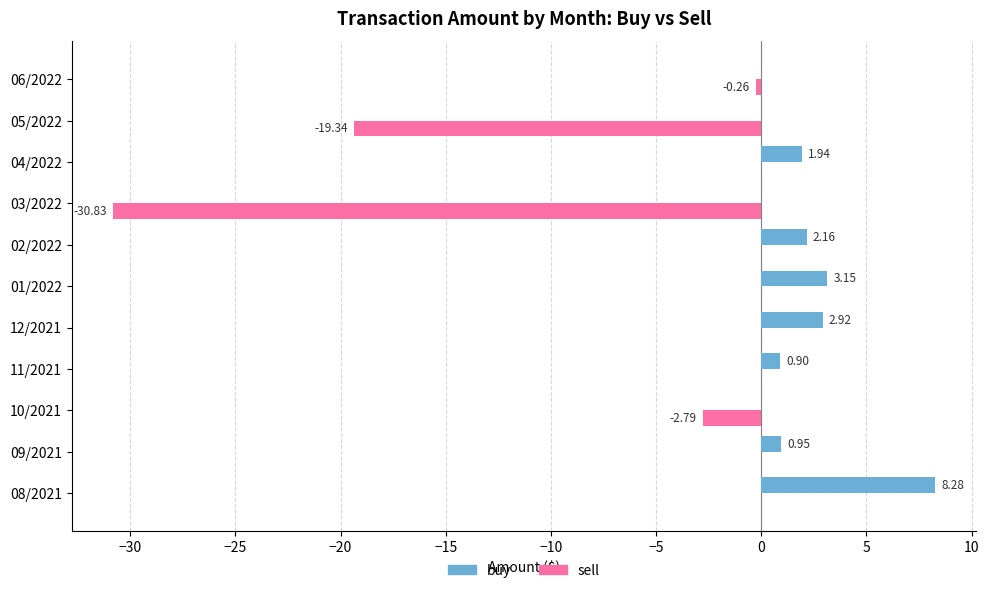

Is the value of buy at 09/2021 greater than the value of sell at 05/2022?

Yes